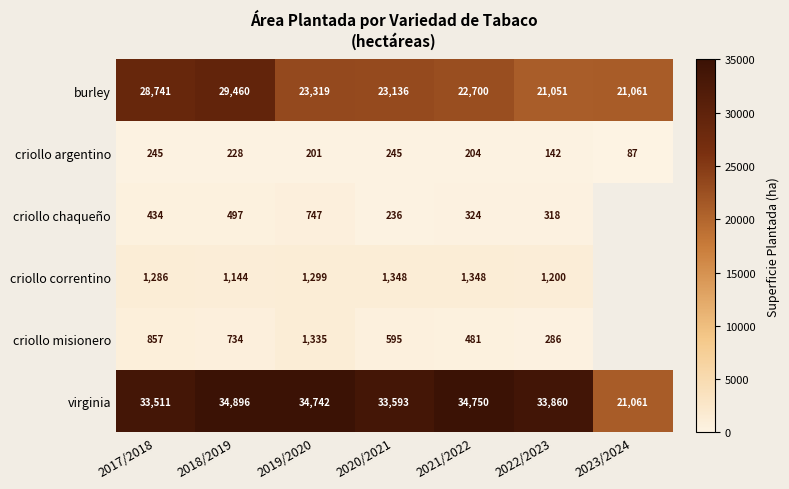

What is the difference between the maximum and minimum values in the virginia series?

13835.0